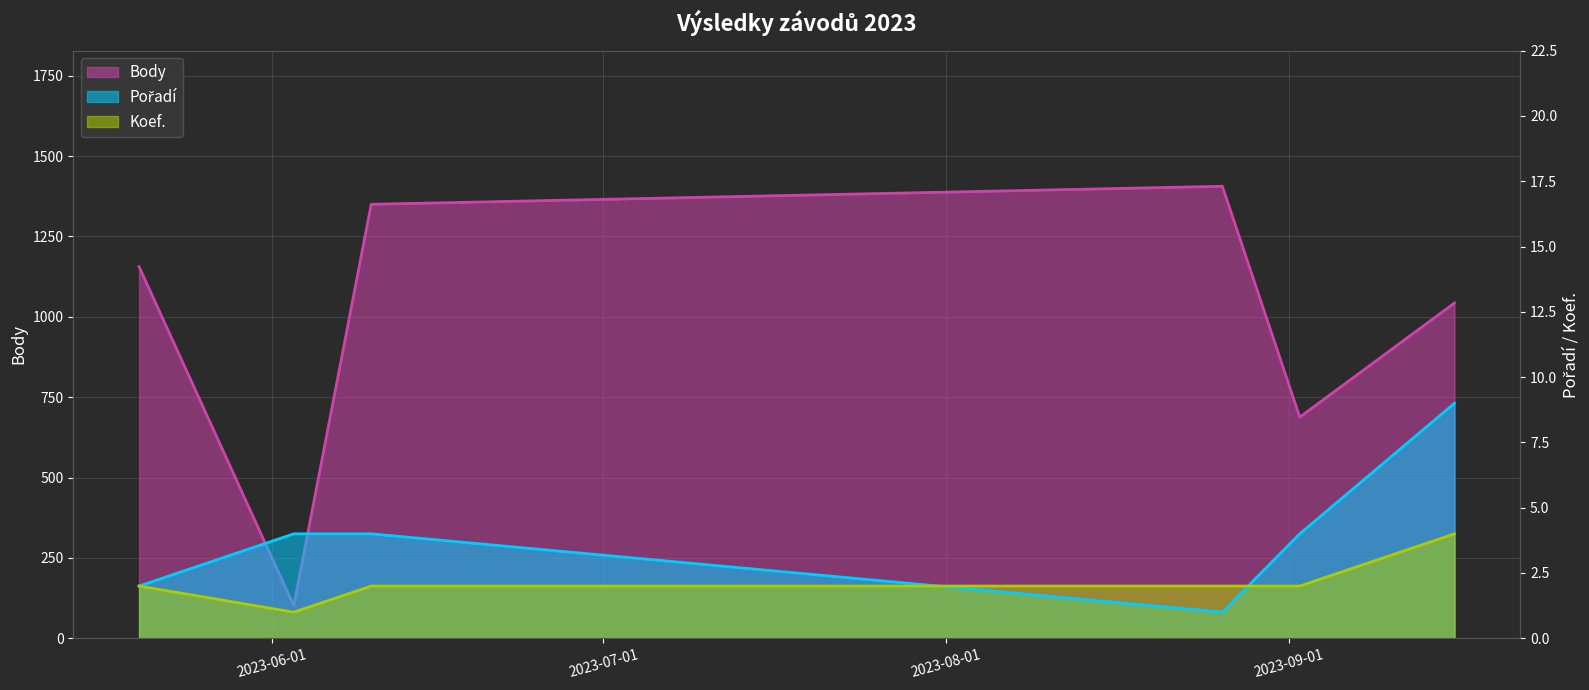

Reading right to left, list all the values displayed in this chart.

Body: 2023-09-16=1043	2023-09-02=688	2023-08-26=1406	2023-06-10=1350	2023-06-03=101	2023-05-20=1156
Pořadí: 2023-09-16=9	2023-09-02=4	2023-08-26=1	2023-06-10=4	2023-06-03=4	2023-05-20=2
Koef.: 2023-09-16=4	2023-09-02=2	2023-08-26=2	2023-06-10=2	2023-06-03=1	2023-05-20=2